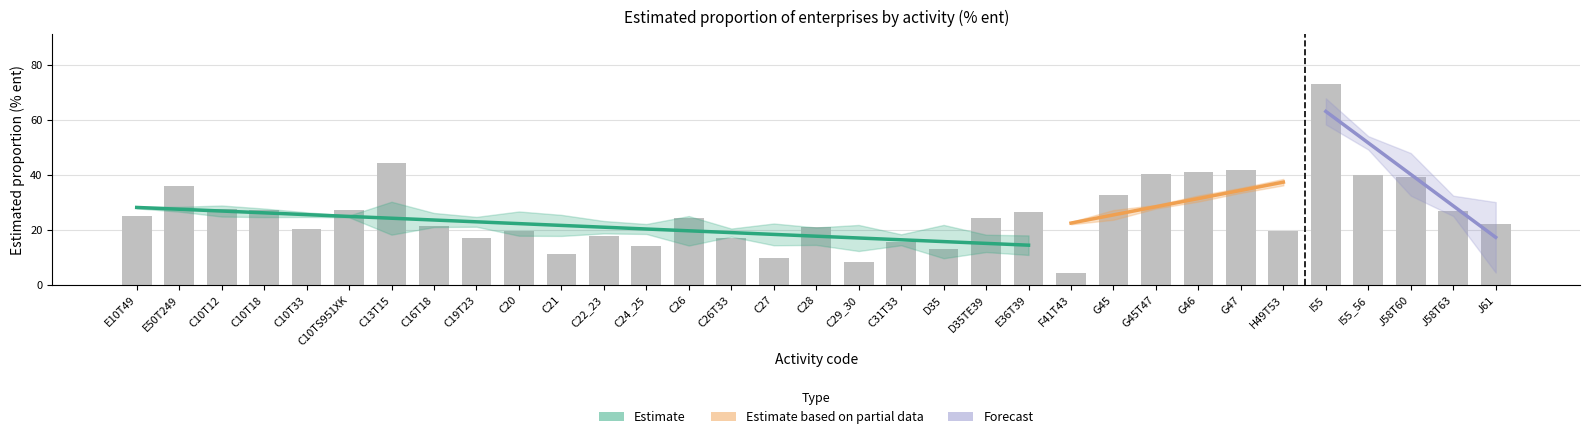

Does the chart contain stacked bars?

No